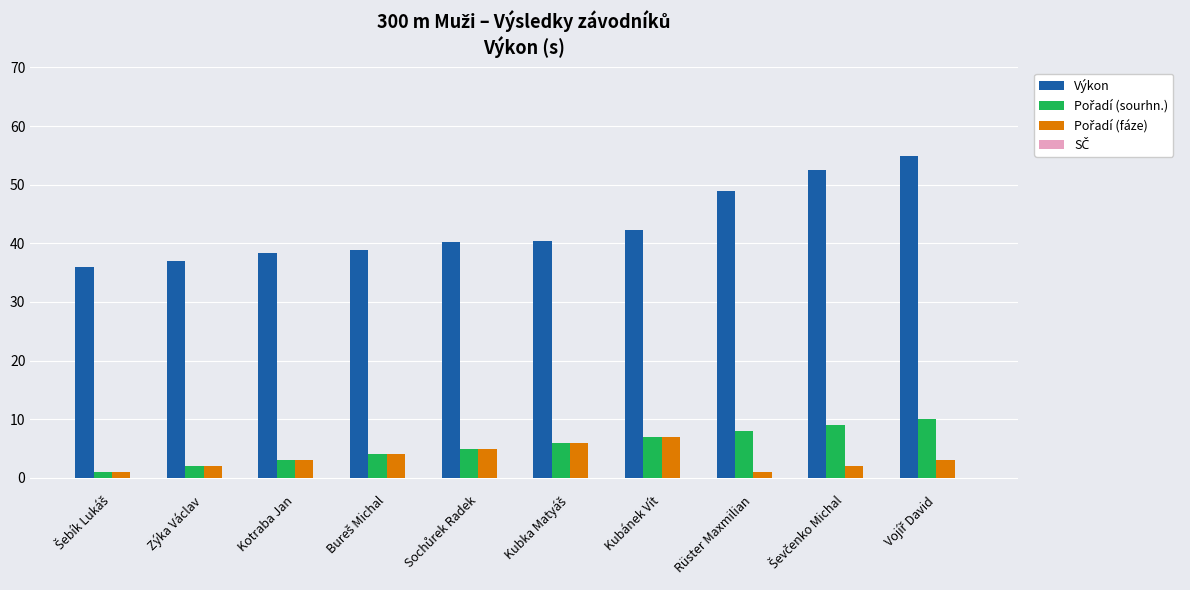

The value of Výkon at Zýka Václav is 37.0. True or false?

True